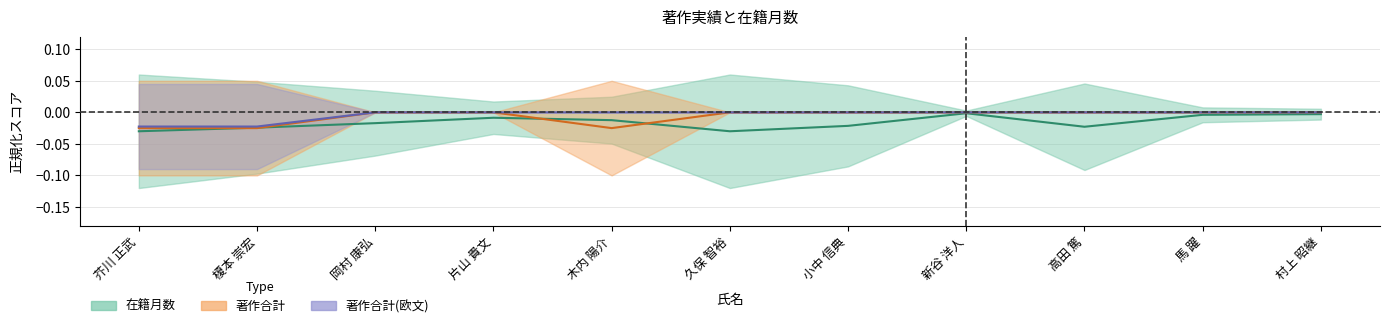

The value of 著作合計 at 高田 篤 is 0.0. True or false?

True